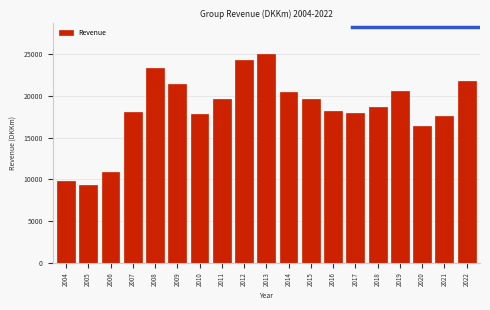

What is the change in value from 2005 to 2022?

+12494